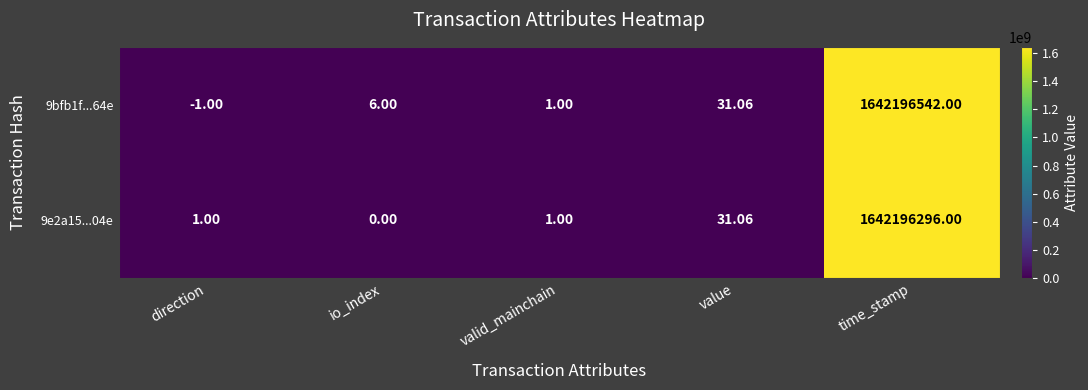

Where is 9e2a15...04e nearest to the value 821098148?

value